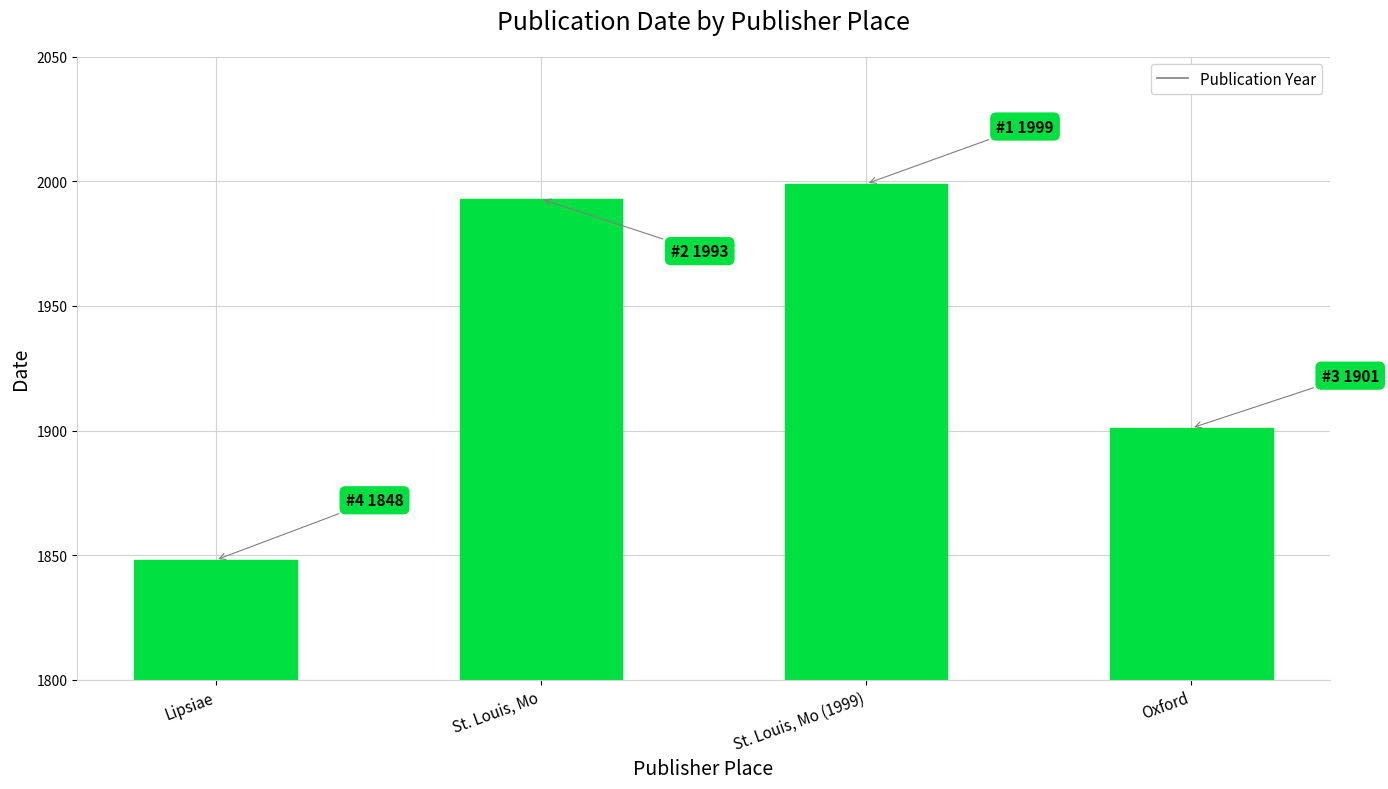

What is the change in value from St. Louis, Mo to St. Louis, Mo (1999)?

+6